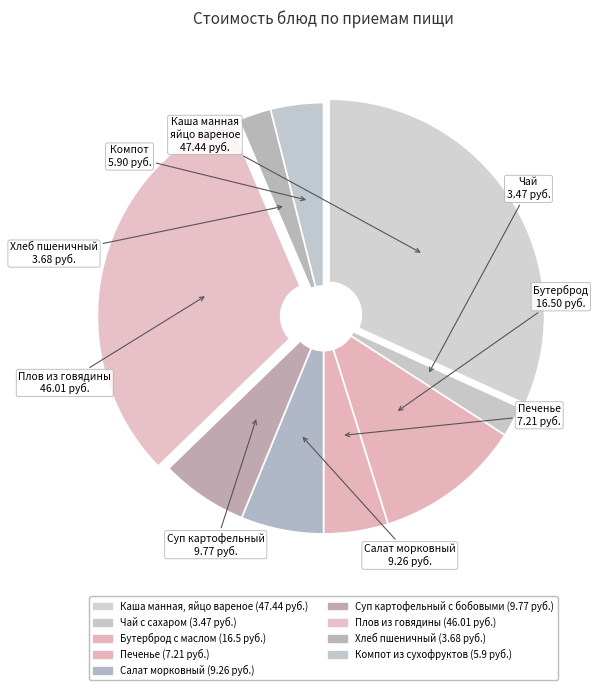

The Чай с сахаром slice represents 1% of the pie. True or false?

False